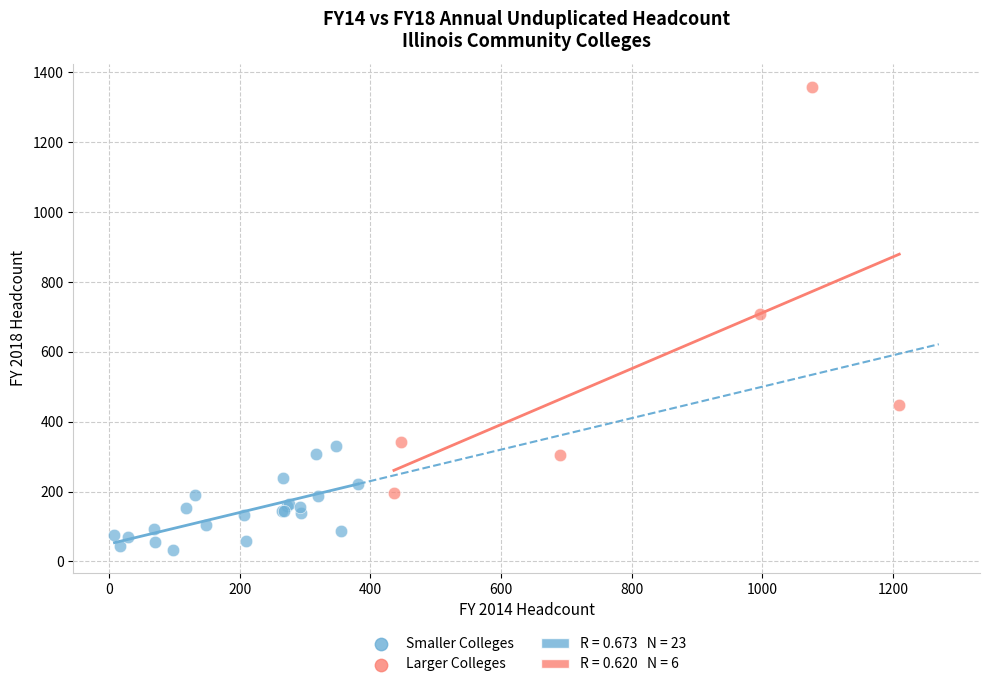

Which series reaches the maximum Y coordinate?

Larger Colleges